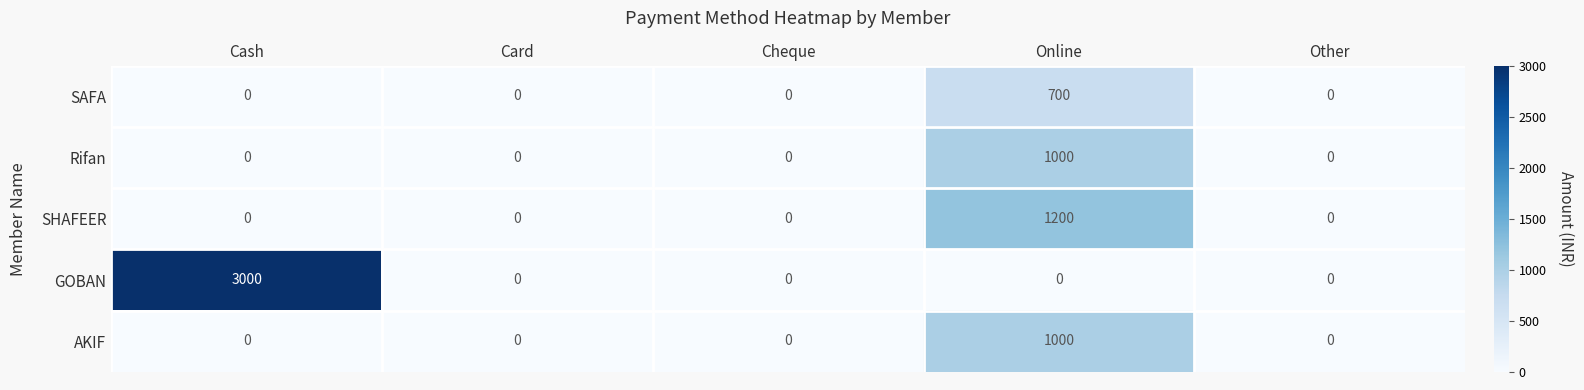

How many positive values does the AKIF series have?

1